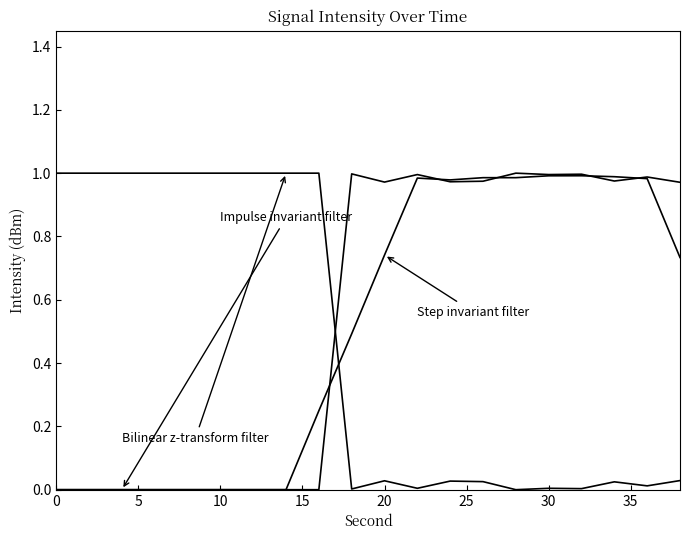

Is it true that Step invariant filter equals 0.3 at 16?

False